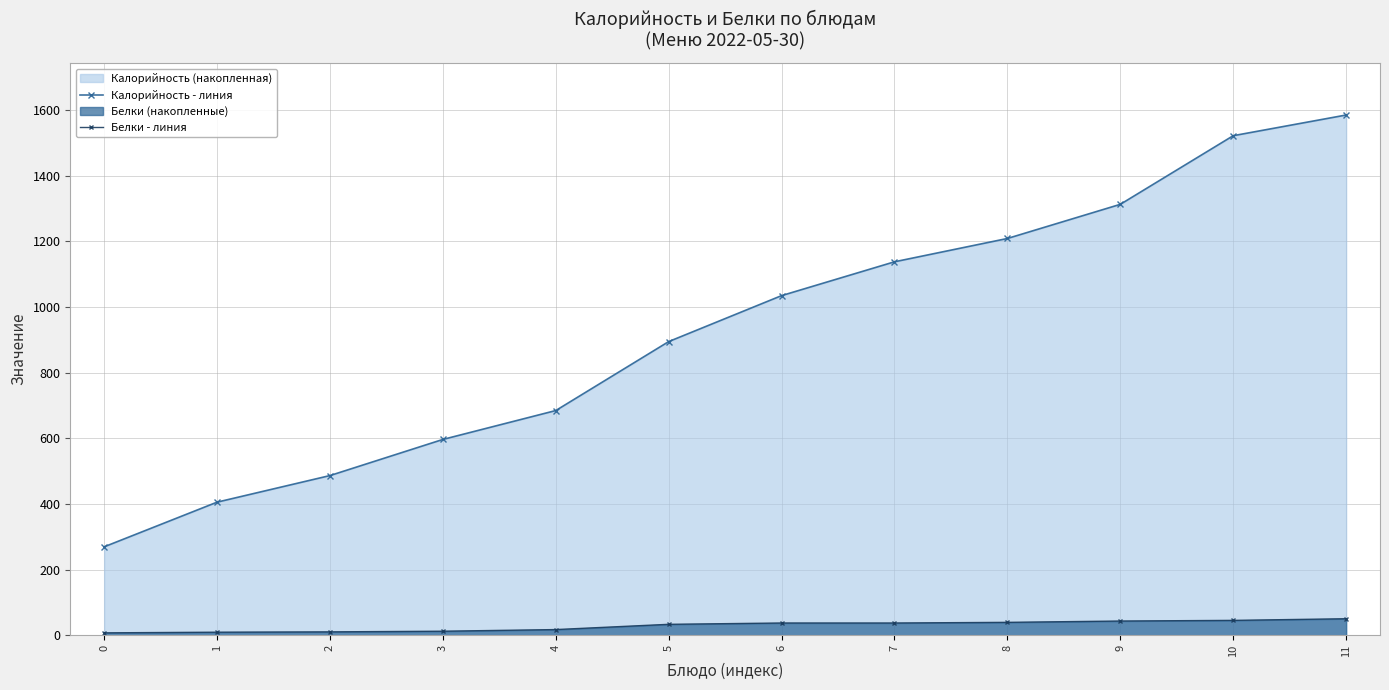

The value of Белки - линия at 8 is 55. True or false?

False